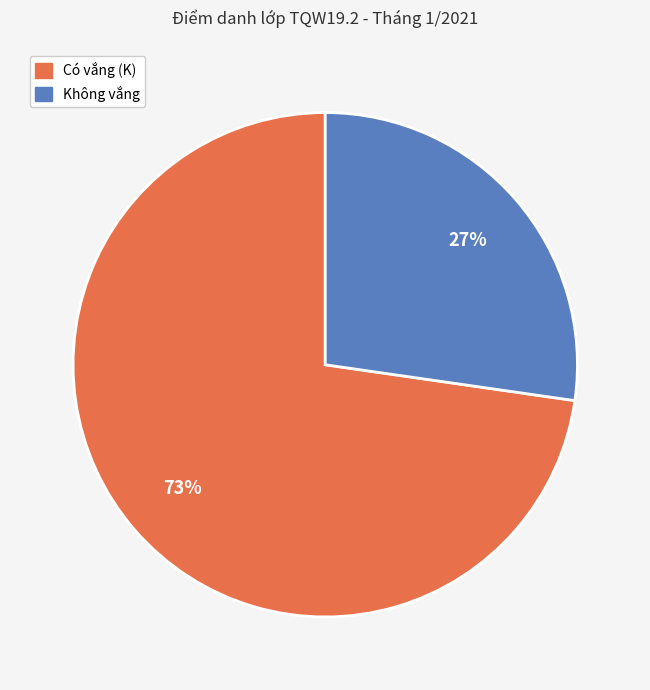

Is there any slice that represents more than half of the pie?

Yes